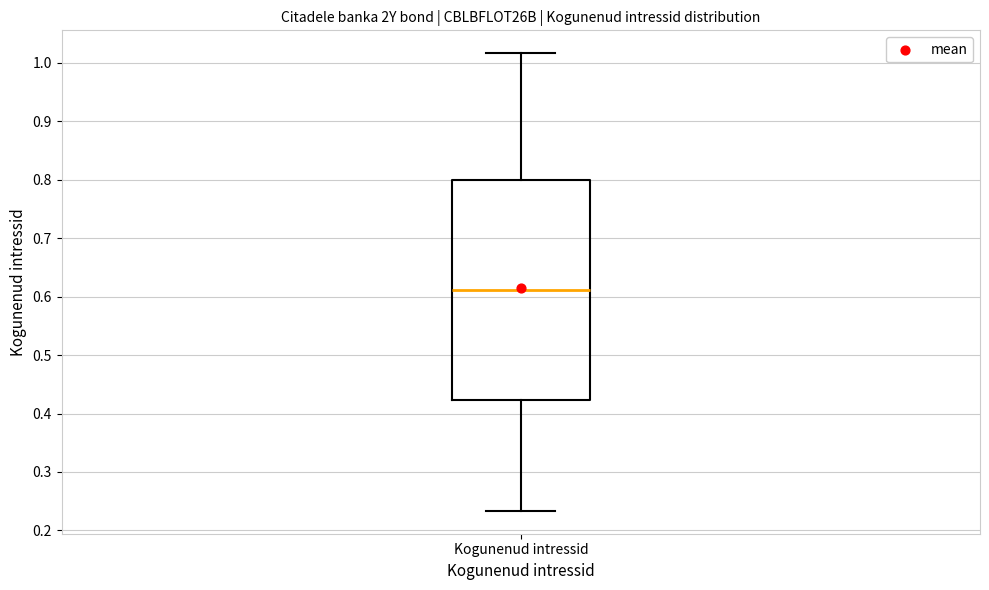

Where does the lower whisker of the box for Kogunenud intressid end on the y-axis? The values are not printed on the chart, so give them approximately, as read against the axis.

0.23